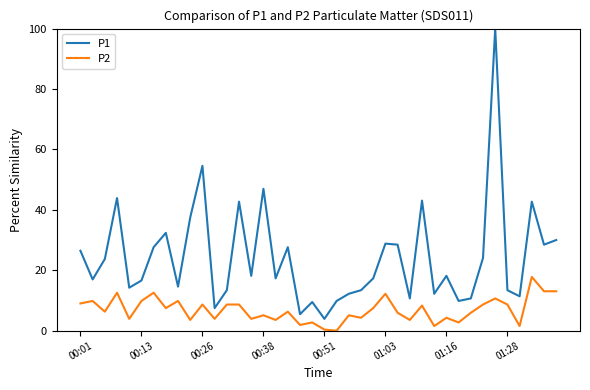

True or false: P2 and P1 intersect in this chart.

False